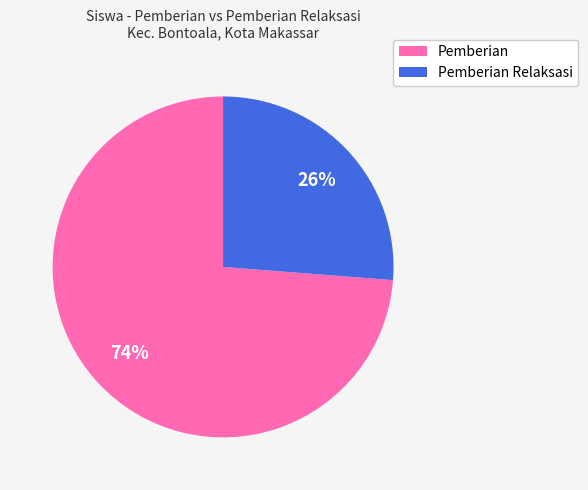

To the nearest percent, what is the average slice percentage?

50%